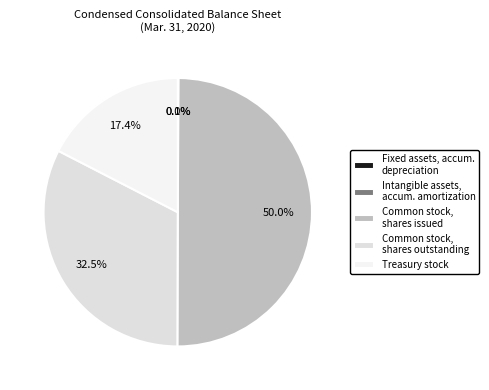

What portion of the pie excludes Common stock, shares issued?

50.0%